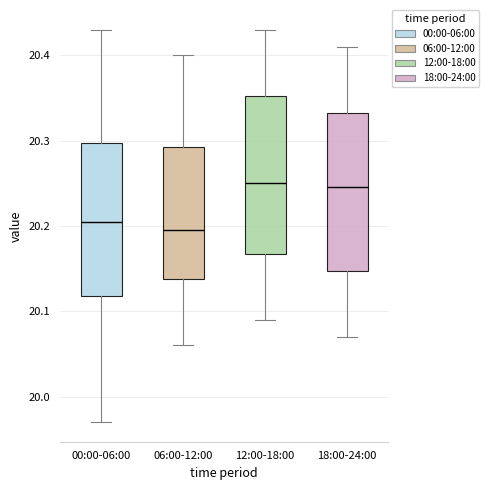

Reading left to right, transcribe this box plot: for each box, give where its median line is, the range the box spans, and where its two whiskers end, as read against the y-axis. The values are not printed on the chart, so give them approximately, as read against the axis.

00:00-06:00: median 20.21, box 20.12 to 20.30, whiskers 19.97 to 20.43
06:00-12:00: median 20.20, box 20.14 to 20.29, whiskers 20.06 to 20.40
12:00-18:00: median 20.25, box 20.17 to 20.35, whiskers 20.09 to 20.43
18:00-24:00: median 20.25, box 20.15 to 20.33, whiskers 20.07 to 20.41